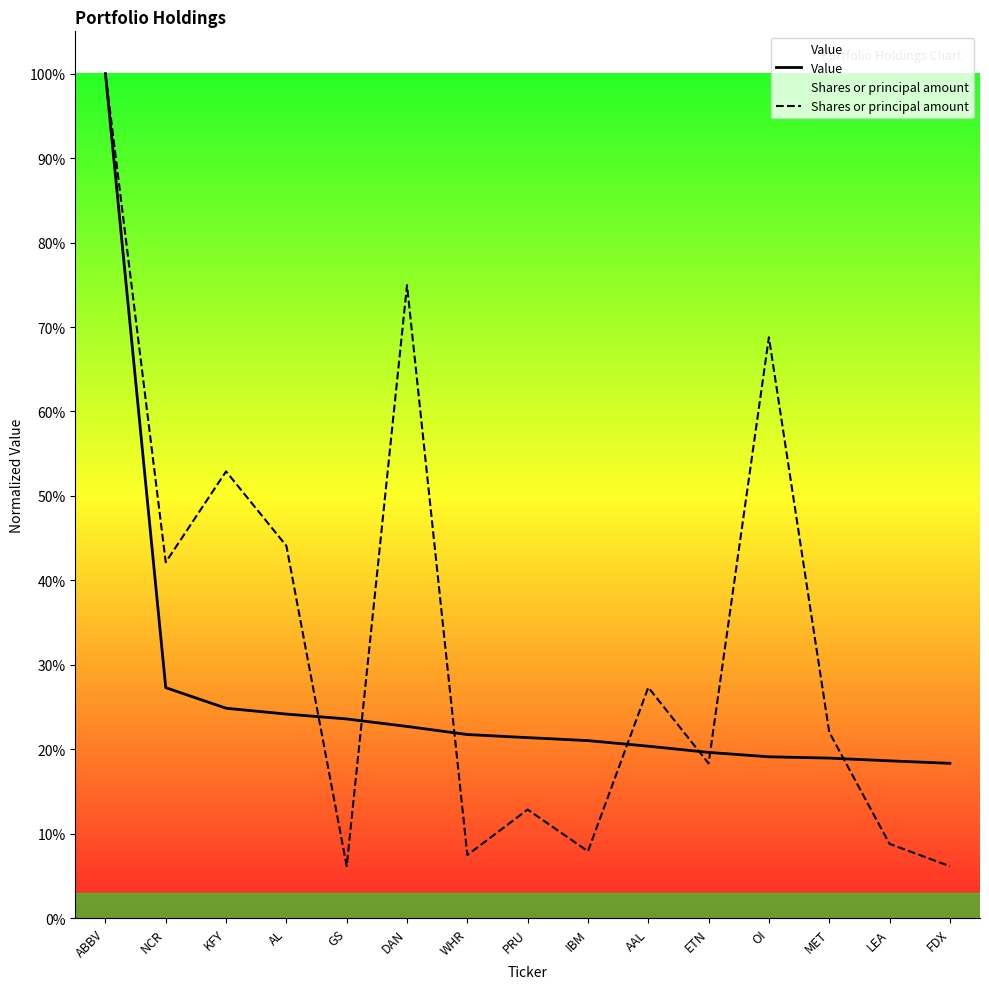

Which series has the largest total across all categories?

Shares or principal amount